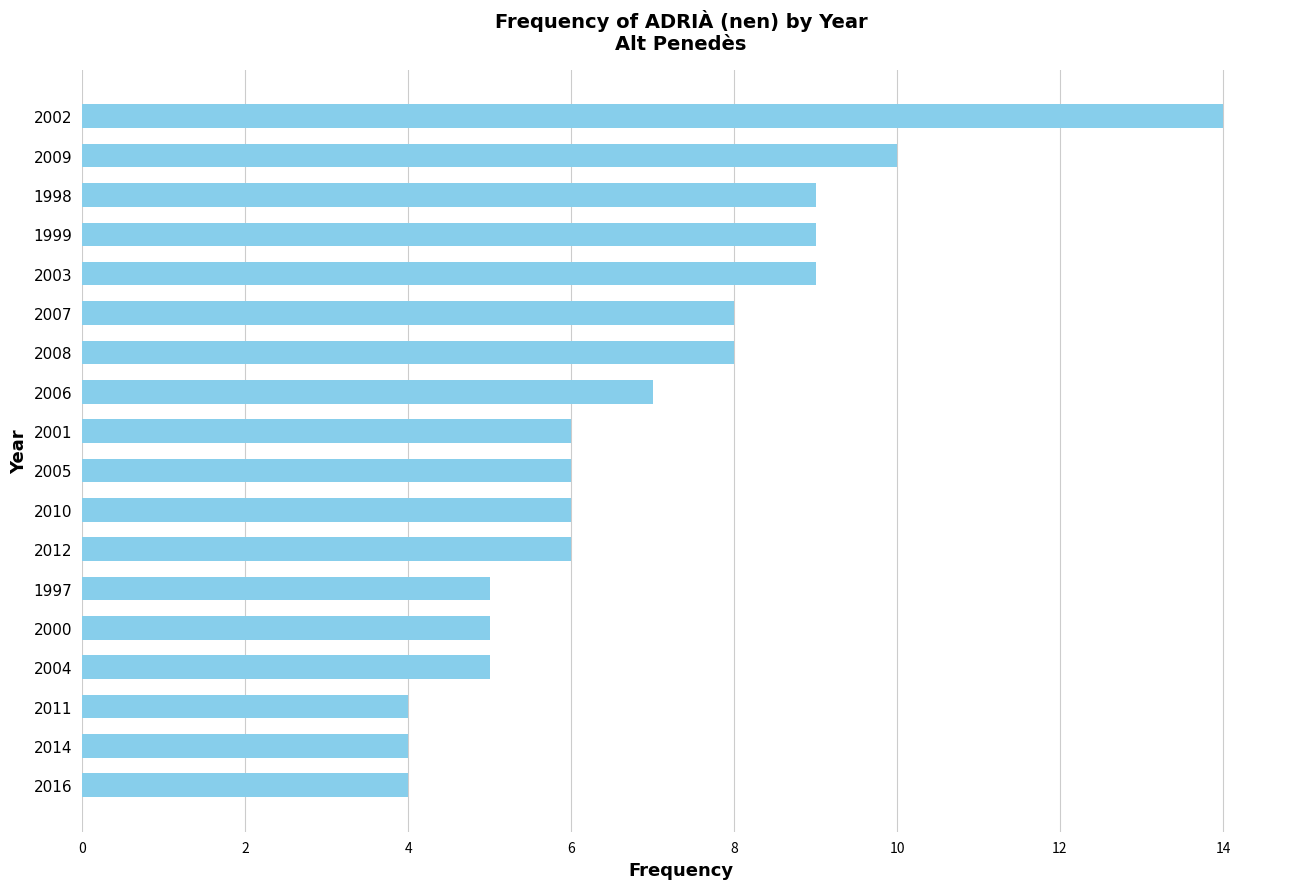

True or false: the data shows 6 at 2005.

True